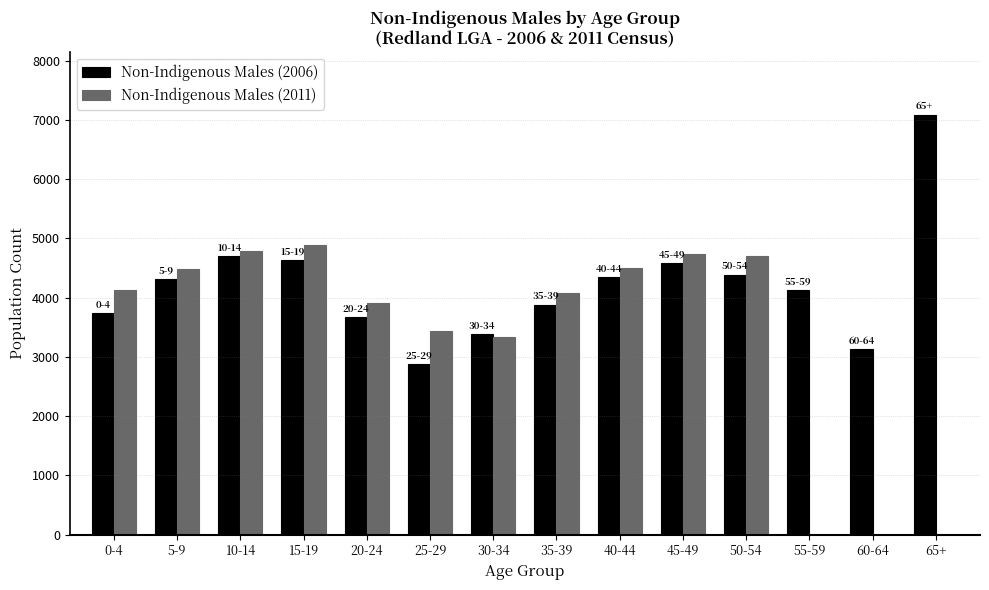

The value of Non-Indigenous Males (2006) at 60-64 is 4147. True or false?

False